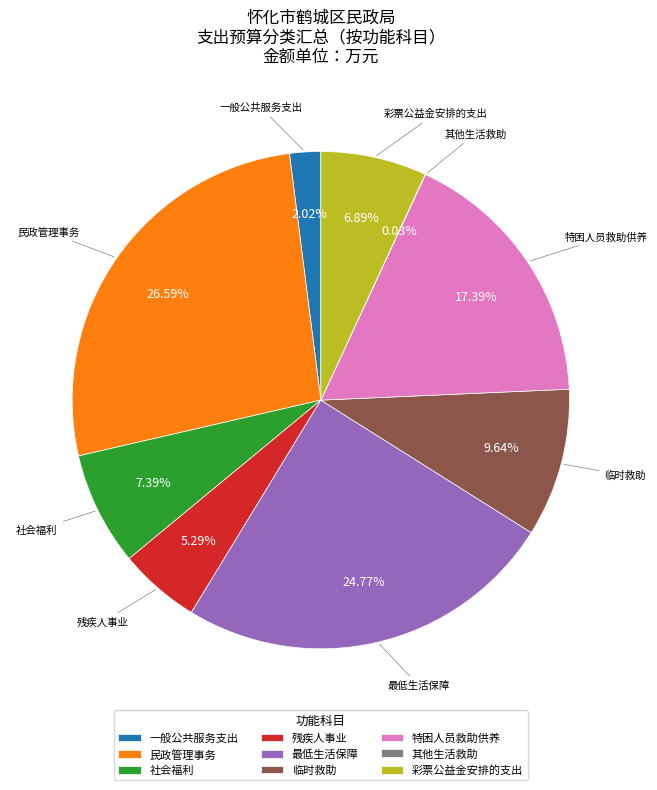

What is the total percentage of 临时救助 and 社会福利?

17.0%